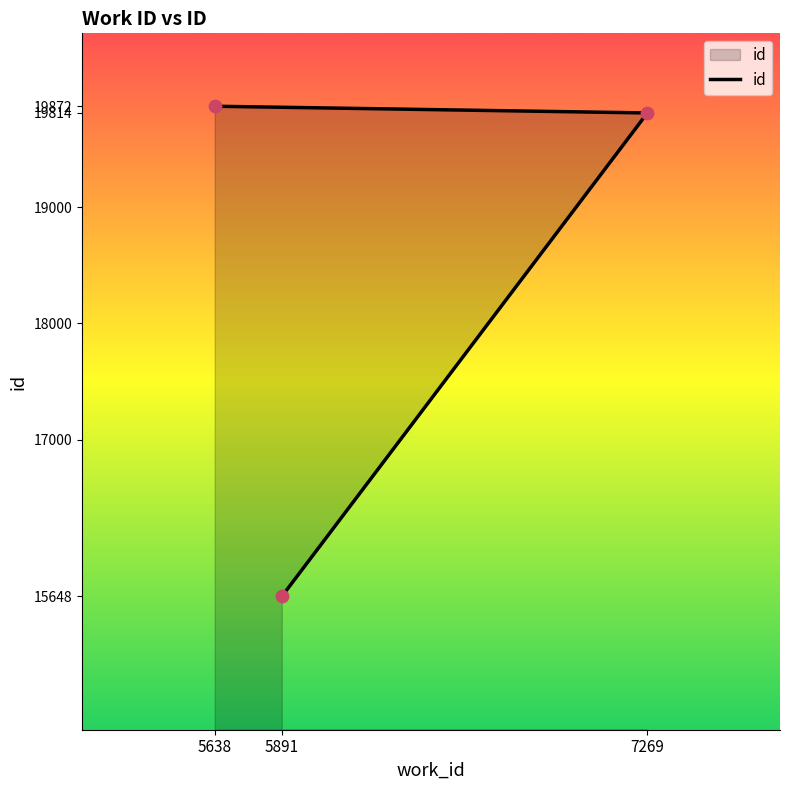

Between 5638 and 7269, which is larger?

5638